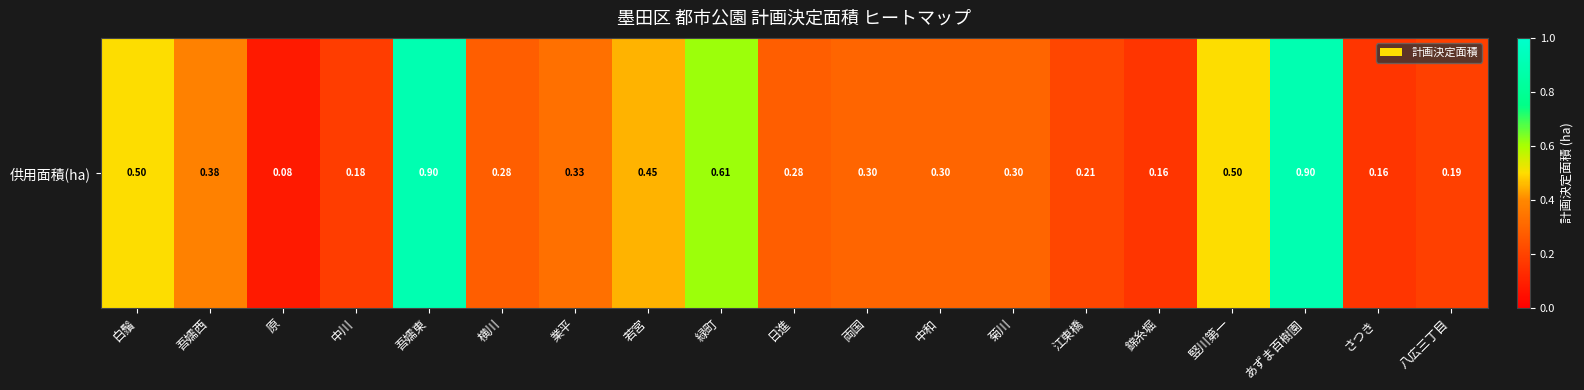

What is the difference between the second highest and minimum values?

0.8